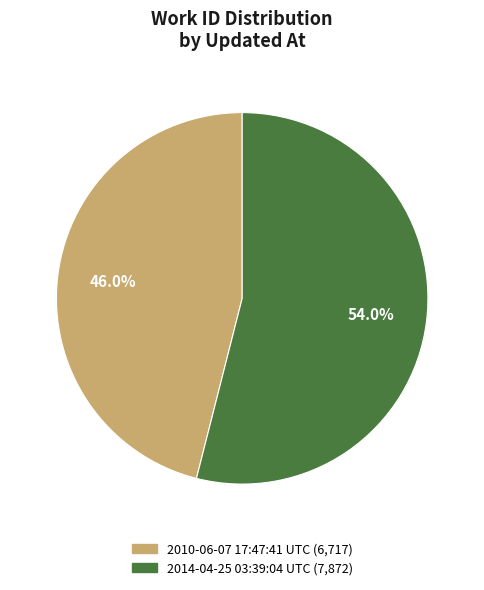

Which category has the smallest portion of the pie?

2010-06-07 17:47:41 UTC